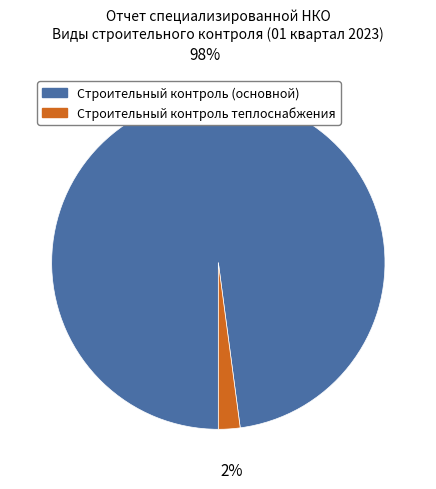

Combined, do Строительный контроль теплоснабжения and Строительный контроль (основной) account for over 50%?

Yes